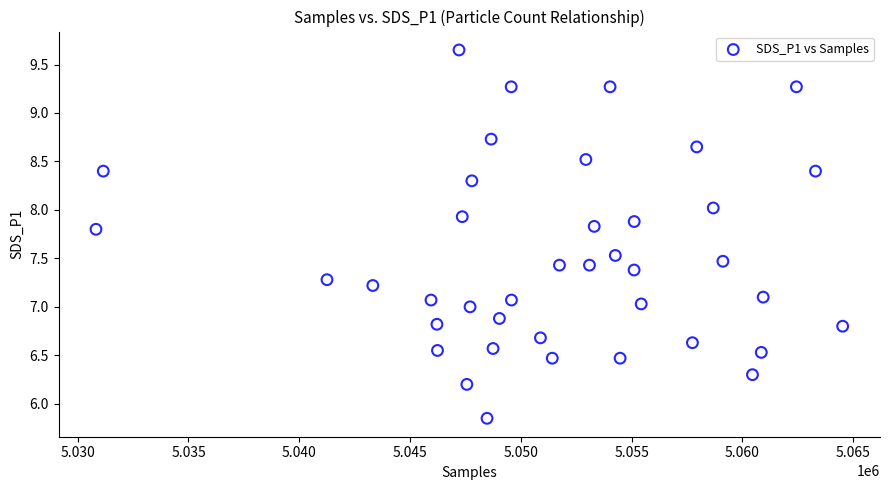

What is the range of Y values (max minus min)?

3.8